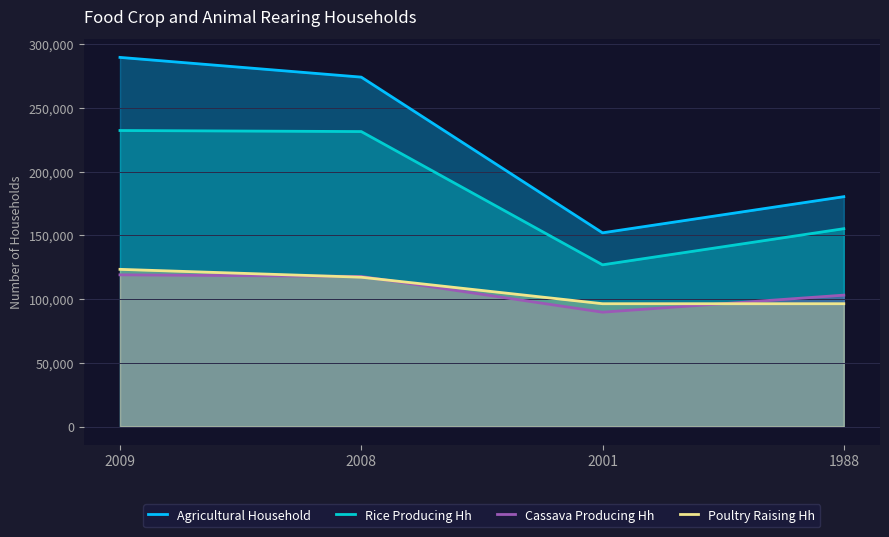

Reading left to right, what are all the values shown in this chart?

Agricultural Household: 2009=289550	2008=274070	2001=151940	1988=180290
Rice Producing Hh: 2009=232200	2008=231370	2001=126840	1988=155180
Cassava Producing Hh: 2009=118980	2008=117730	2001=89680	1988=103050
Poultry Raising Hh: 2009=123290	2008=117120	2001=96330	1988=96330